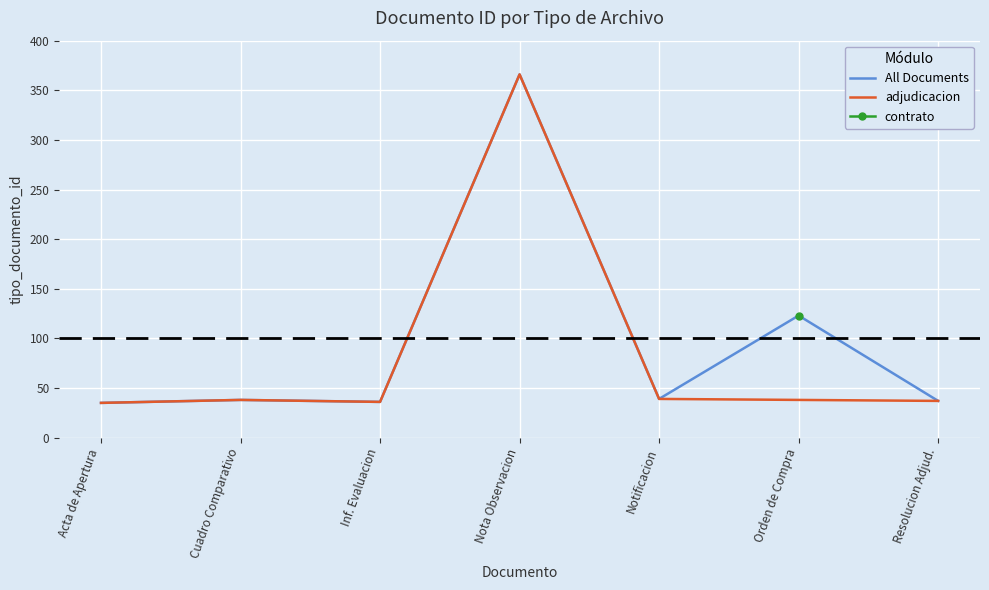

The value of All Documents at Inf. Evaluacion is 36. True or false?

True